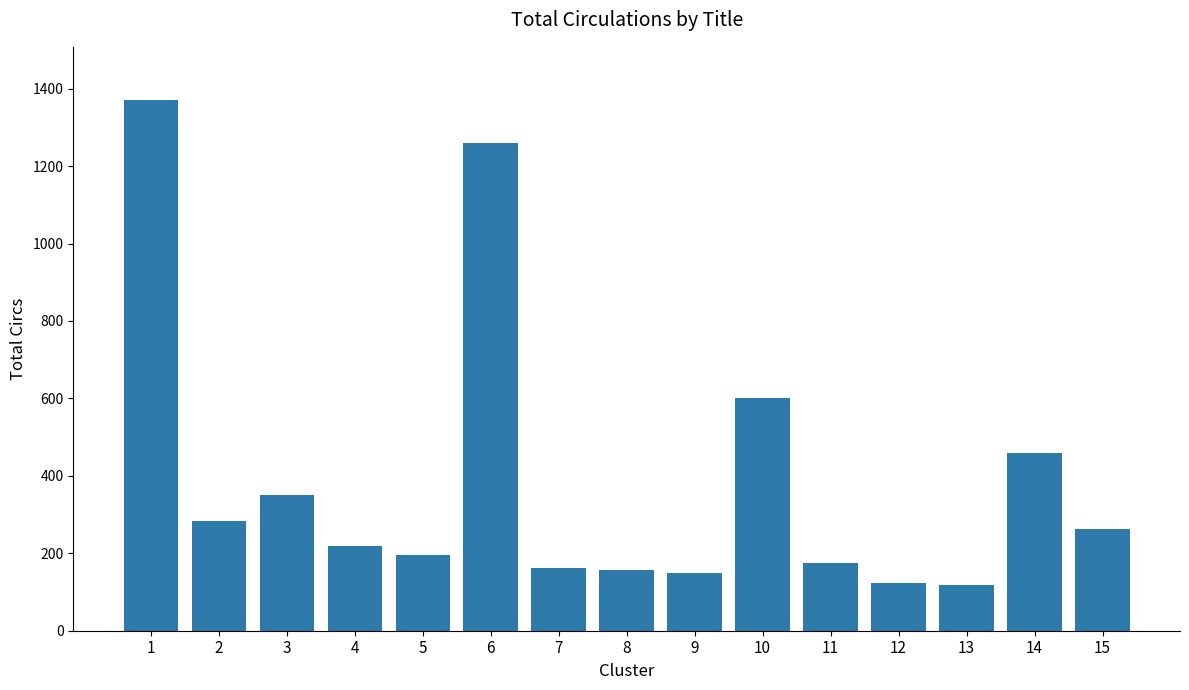

Are the bars grouped side by side (vs. stacked)?

No